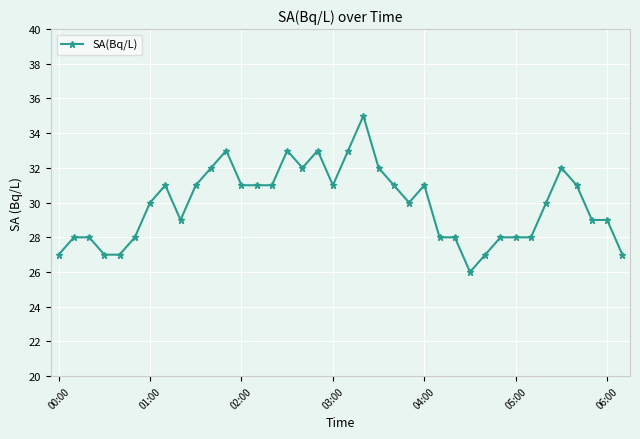

True or false: the data has more than 0 interior local peaks.

True